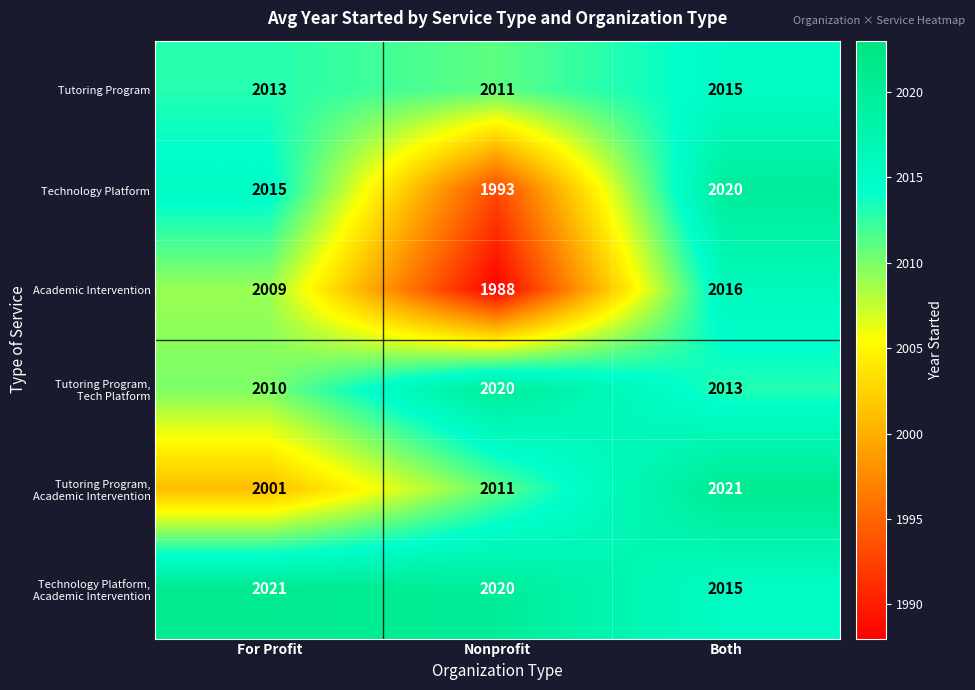

What is the difference between the maximum and minimum values in the Tutoring Program series?

4